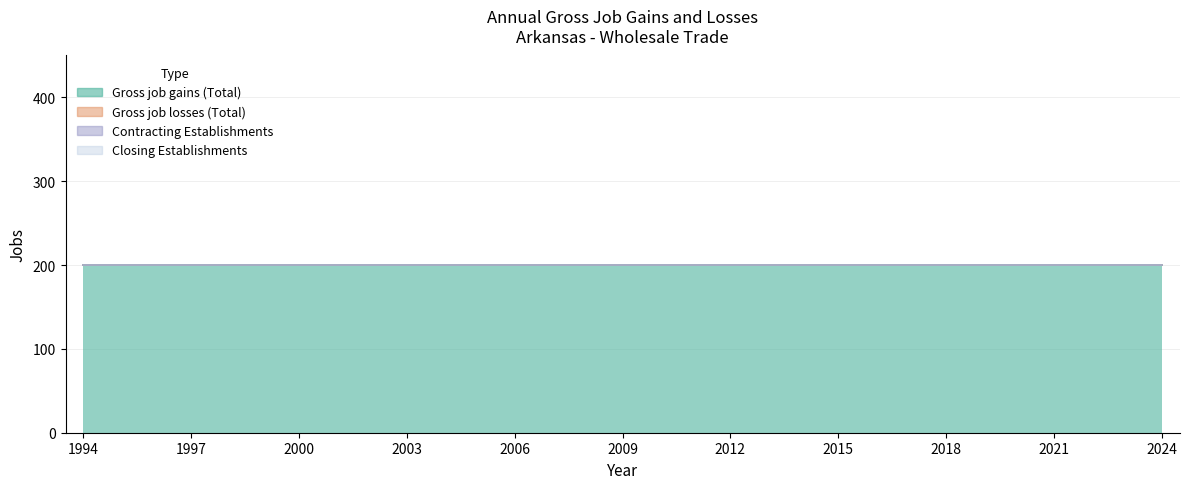

Which series has the widest spread of values?

Gross job gains (Total)